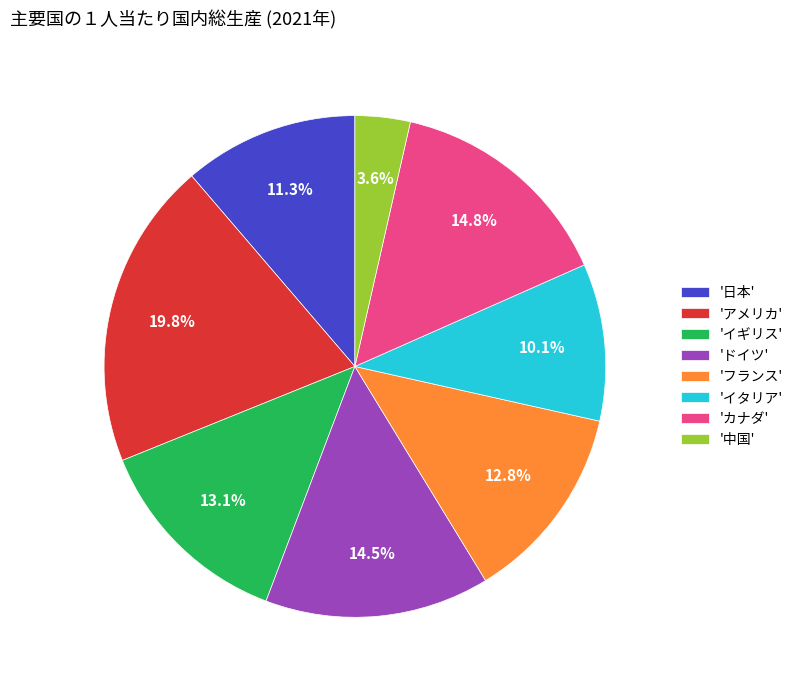

Does 'アメリカ' represent more than half of the total?

No